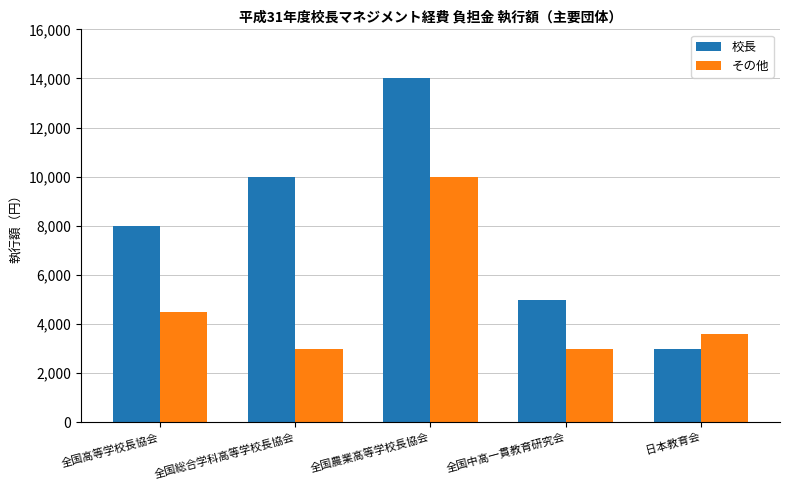

Reading left to right, what are all the values shown in this chart?

校長: 8000	10000	14000	5000	3000
その他: 4500	3000	10000	3000	3600